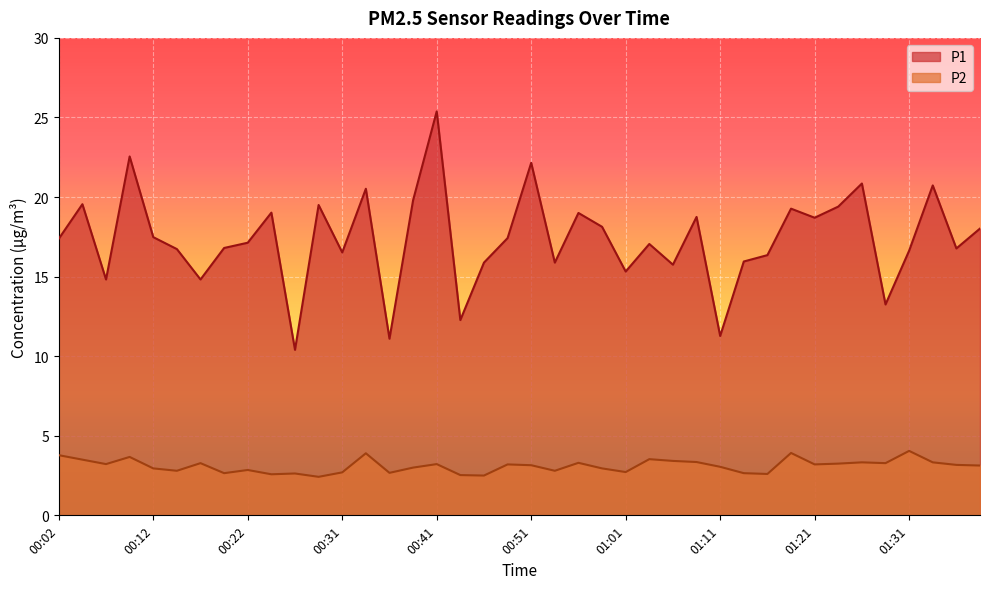

How many lines are shown in the chart?

2